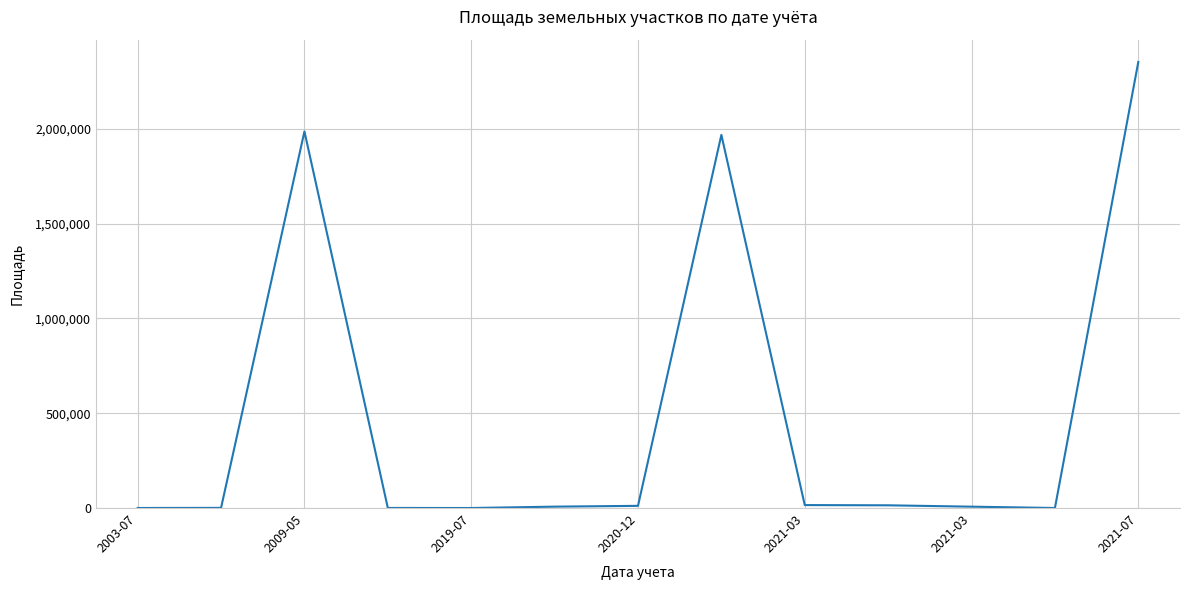

What is the difference between the maximum and minimum values?

2352805